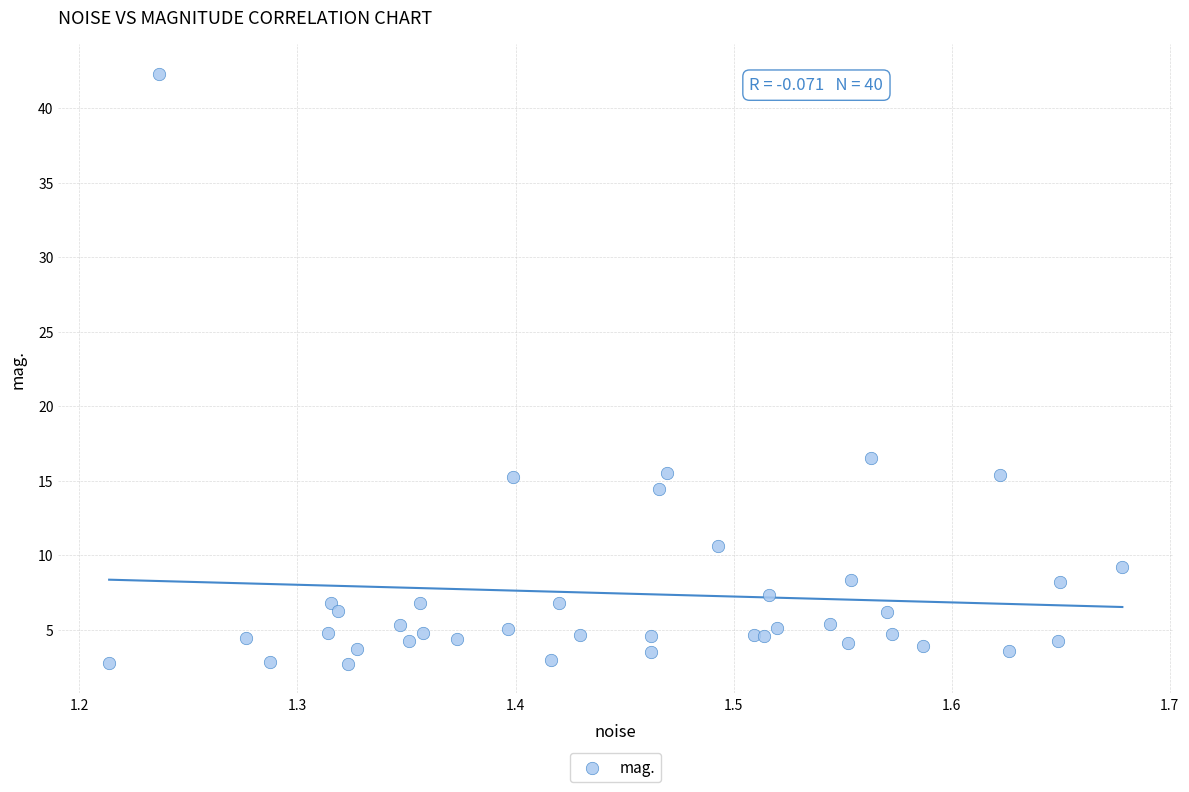

What Y value in the scatter plot is closest to 22?

16.5